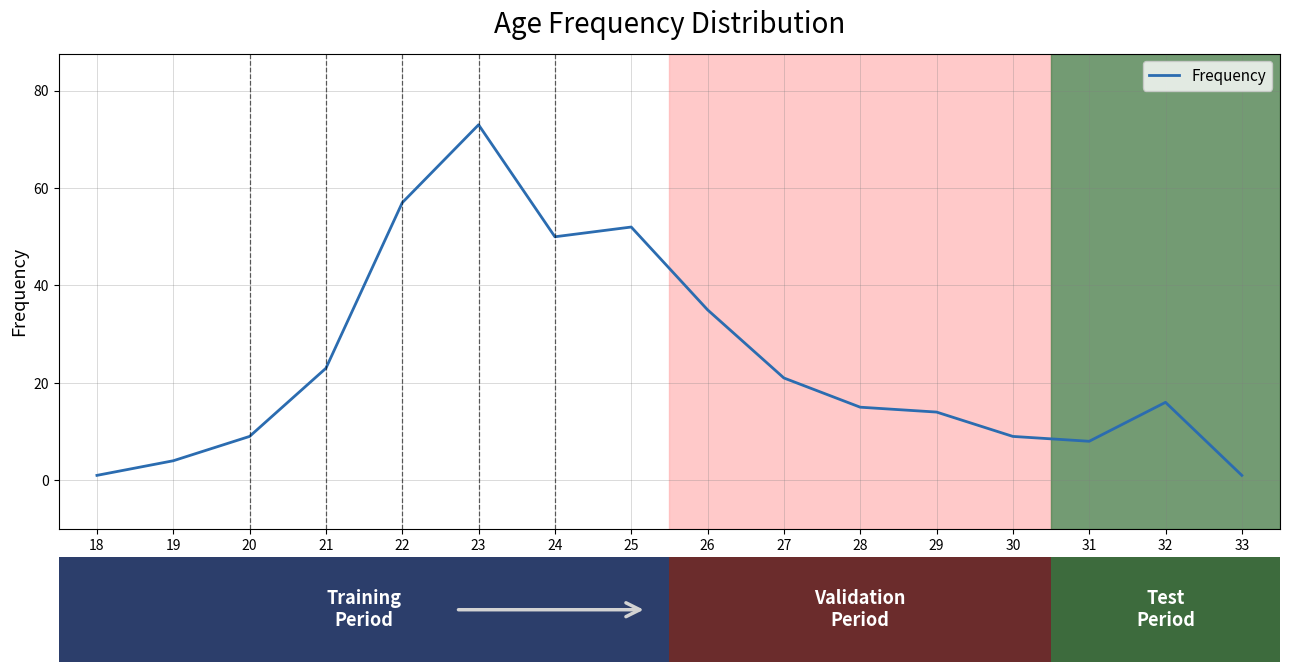

What is the difference between the values at 20 and 24?

41